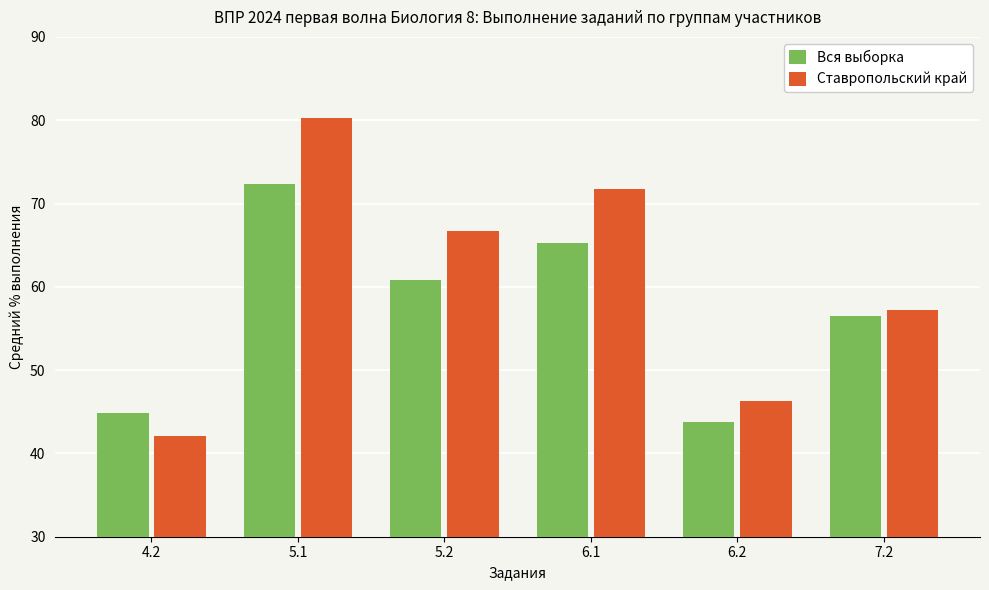

List the labels in order of Ставропольский край value, smallest first.

4.2, 6.2, 7.2, 5.2, 6.1, 5.1